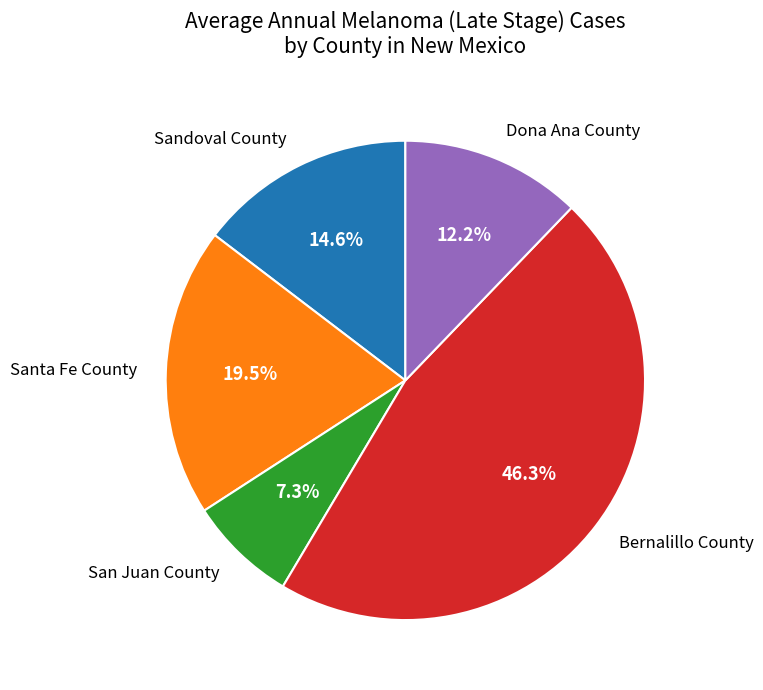

To the nearest percent, what percentage of the pie is San Juan County?

7%